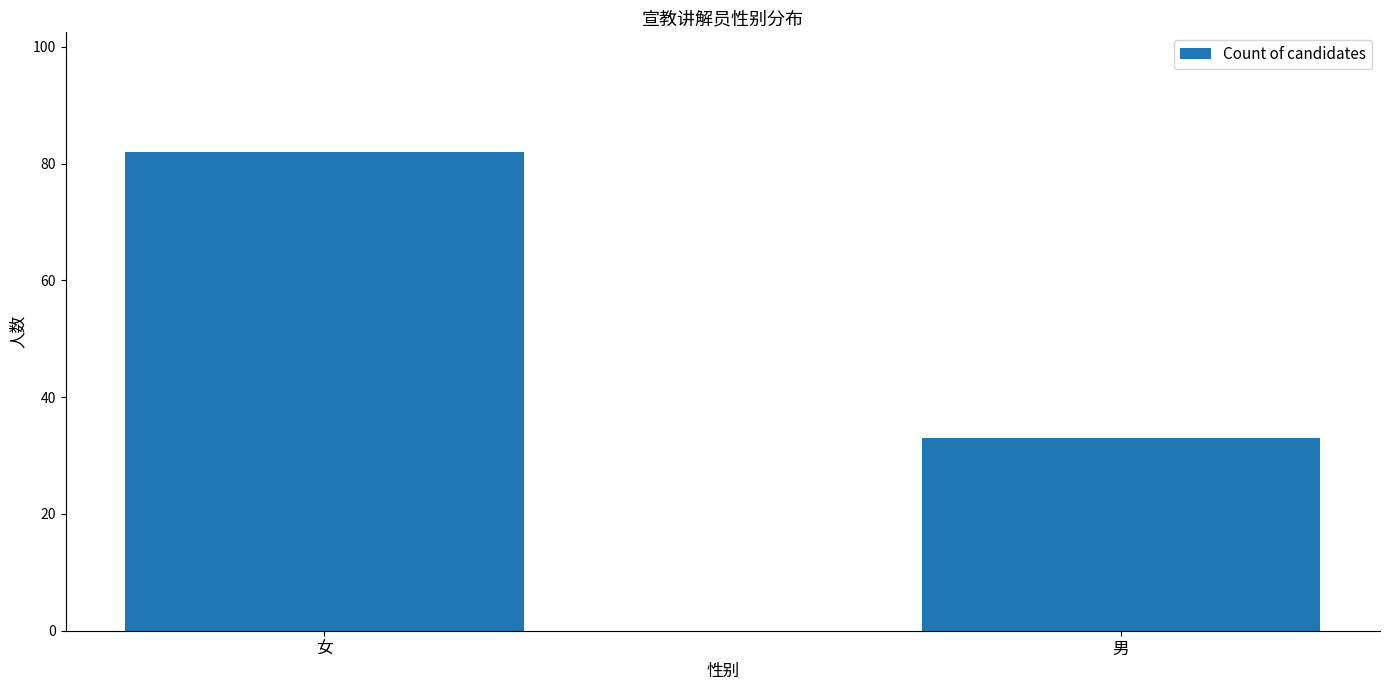

Rank the categories by value from highest to lowest.

女, 男